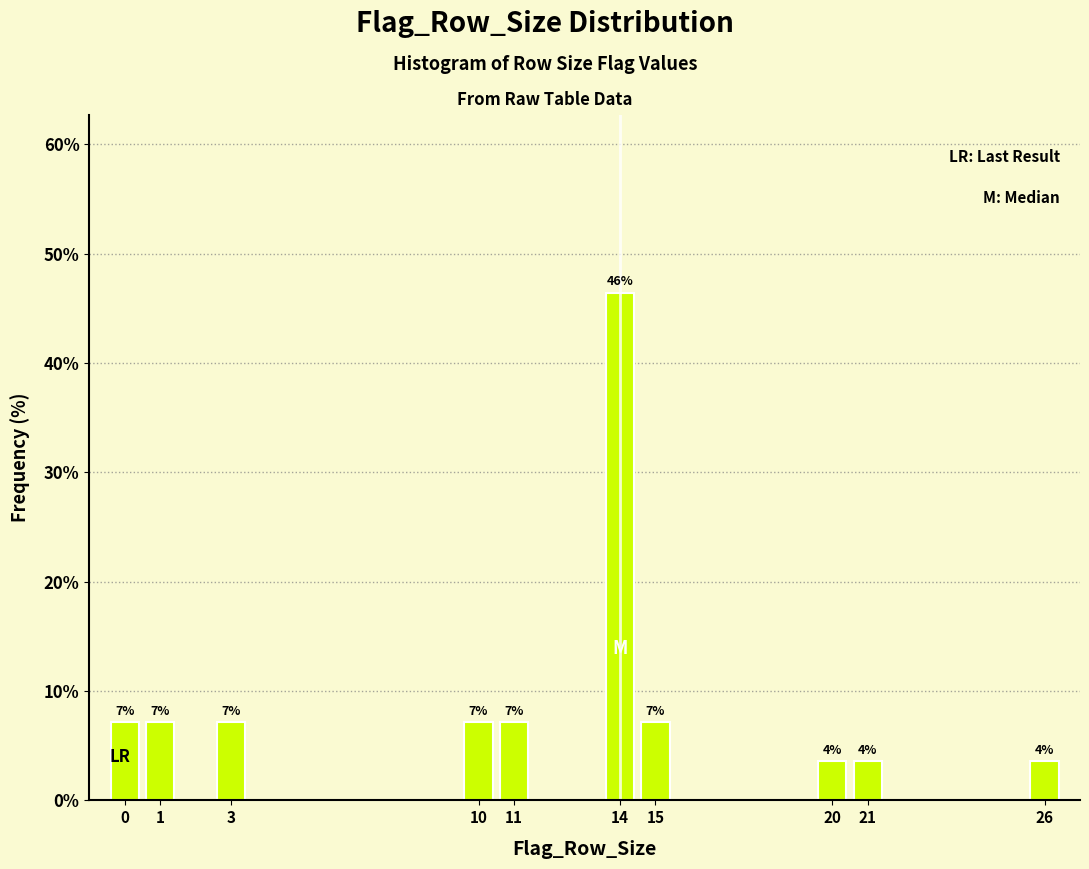

How many bars are there in total?

10